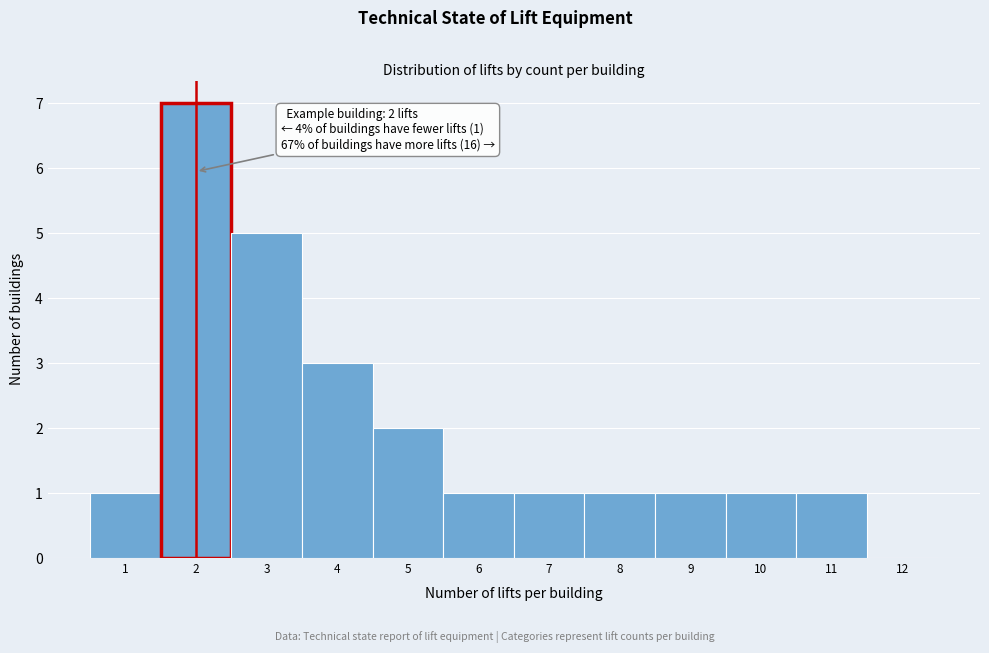

Over which range of the x-axis is the bar tallest?

1.5 to 2.5